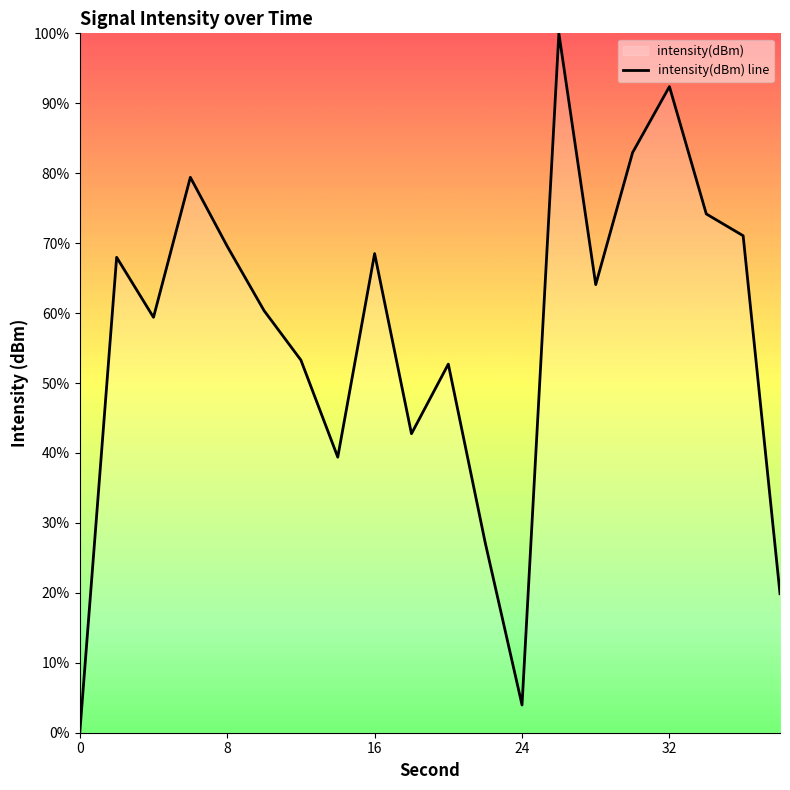

How many points are lower than both their immediate neighbors (excluding endpoints)?

5